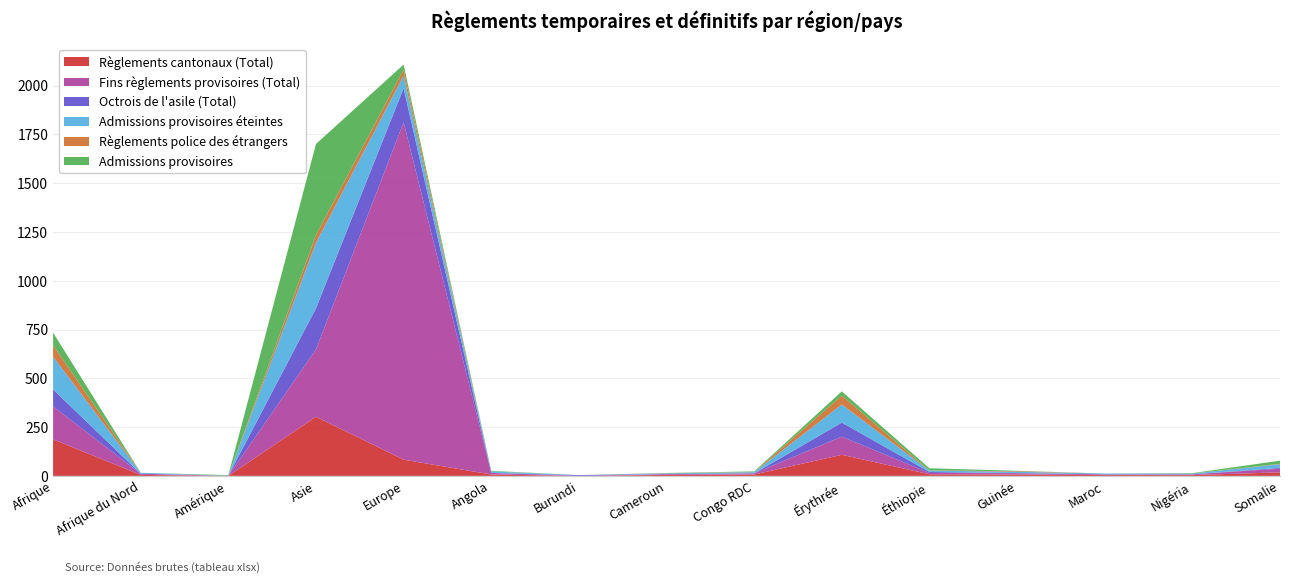

Reading right to left, what are all the values shown in this chart?

Règlements cantonaux (Total): Somalie=18	Nigéria=4	Maroc=4	Guinée=7	Éthiopie=8	Érythrée=108	Congo RDC=7	Cameroun=5	Burundi=0	Angola=7	Europe=83	Asie=303	Amérique=0	Afrique du Nord=5	Afrique=187
Fins règlements provisoires (Total): Somalie=19	Nigéria=4	Maroc=4	Guinée=7	Éthiopie=7	Érythrée=93	Congo RDC=6	Cameroun=4	Burundi=0	Angola=8	Europe=1729	Asie=345	Amérique=0	Afrique du Nord=6	Afrique=169
Octrois de l'asile (Total): Somalie=4	Nigéria=0	Maroc=0	Guinée=0	Éthiopie=5	Érythrée=72	Congo RDC=0	Cameroun=0	Burundi=4	Angola=0	Europe=175	Asie=211	Amérique=1	Afrique du Nord=0	Afrique=87
Admissions provisoires éteintes: Somalie=19	Nigéria=4	Maroc=4	Guinée=7	Éthiopie=7	Érythrée=93	Congo RDC=6	Cameroun=4	Burundi=0	Angola=8	Europe=64	Asie=336	Amérique=0	Afrique du Nord=5	Afrique=168
Règlements police des étrangers: Somalie=2	Nigéria=0	Maroc=0	Guinée=3	Éthiopie=1	Érythrée=45	Congo RDC=1	Cameroun=1	Burundi=0	Angola=0	Europe=31	Asie=39	Amérique=0	Afrique du Nord=0	Afrique=58
Admissions provisoires: Somalie=16	Nigéria=2	Maroc=0	Guinée=2	Éthiopie=11	Érythrée=22	Congo RDC=3	Cameroun=1	Burundi=0	Angola=3	Europe=26	Asie=467	Amérique=3	Afrique du Nord=0	Afrique=65